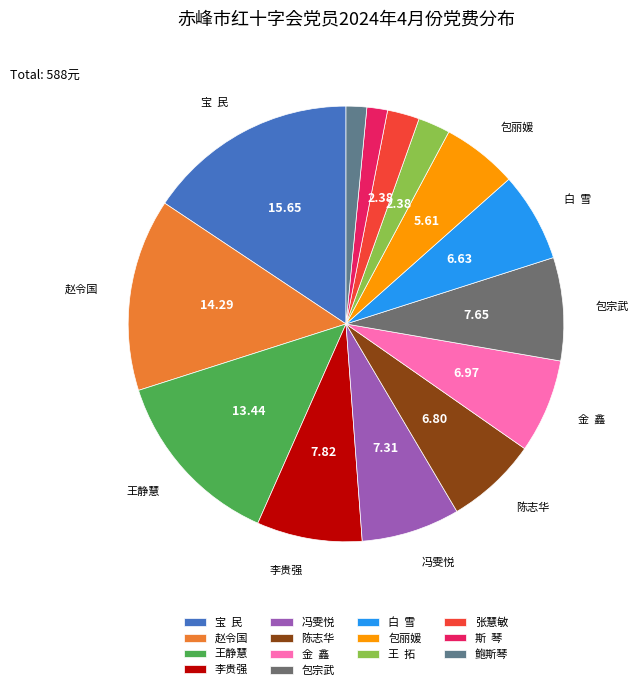

Count the number of slices in the pie.

14